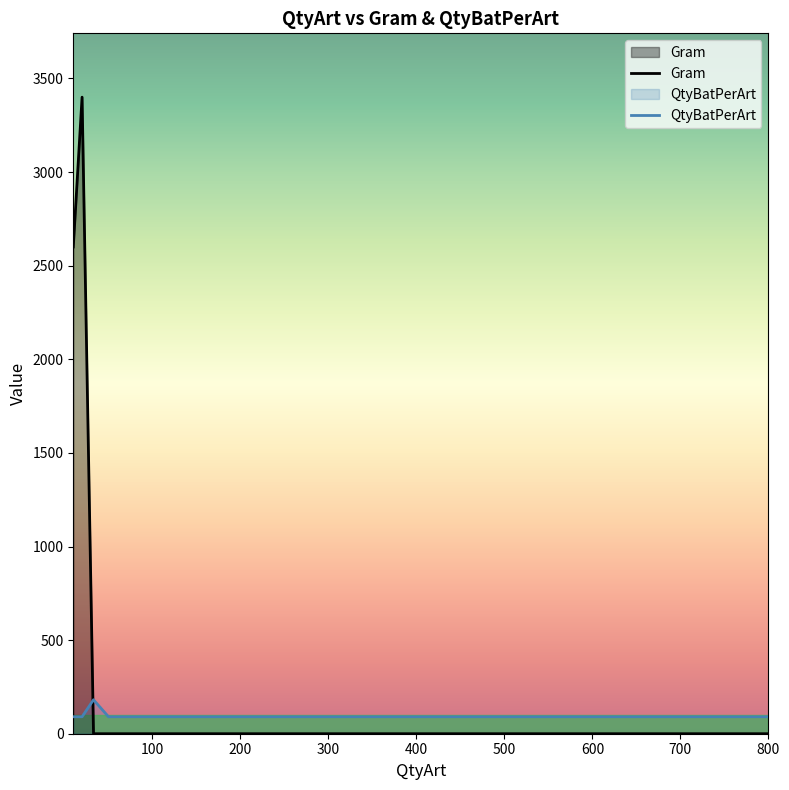

How many lines are shown in the chart?

2